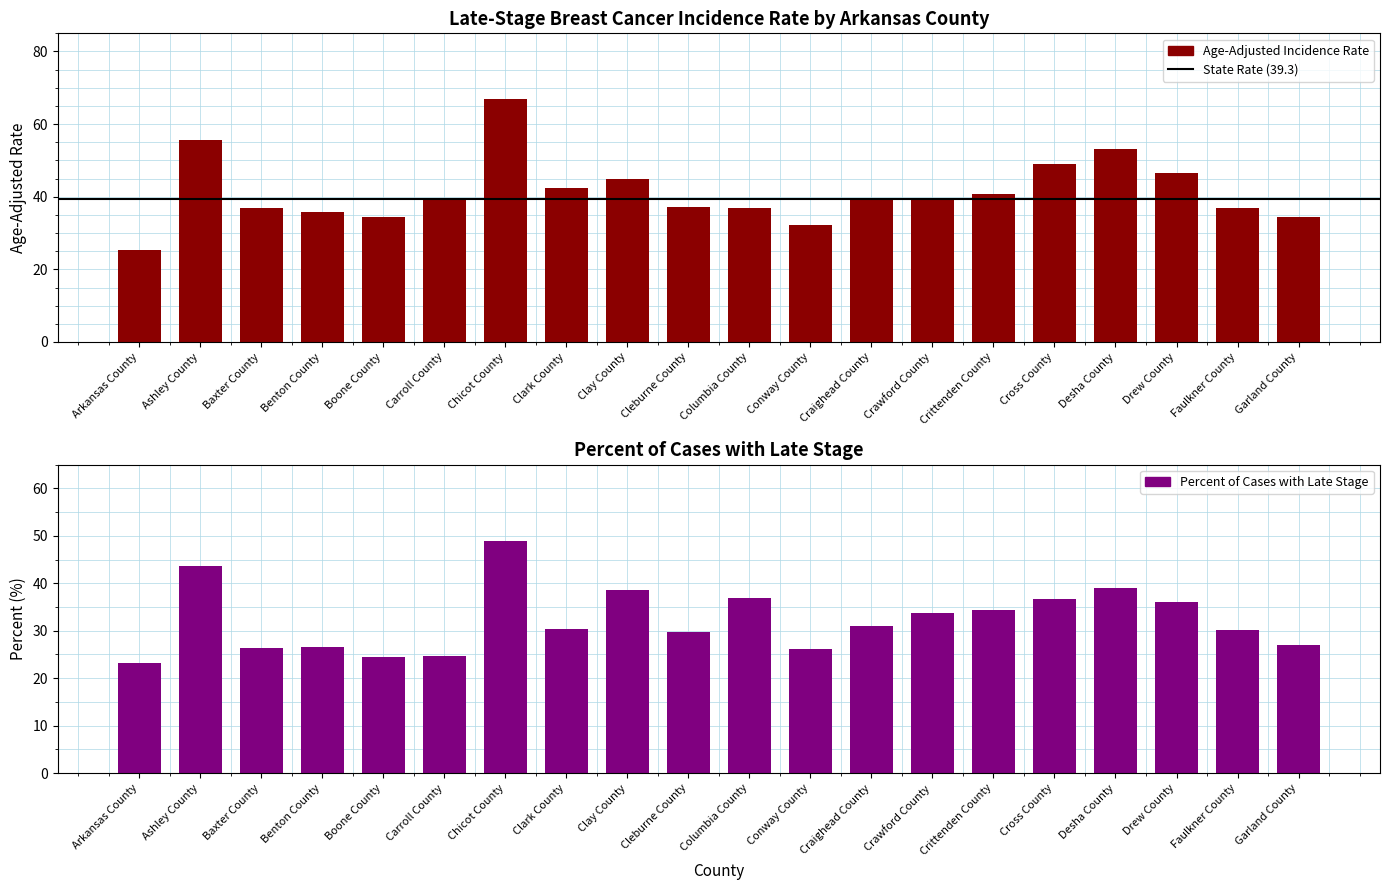

What is the maximum value for Percent of Cases with Late Stage?

48.8